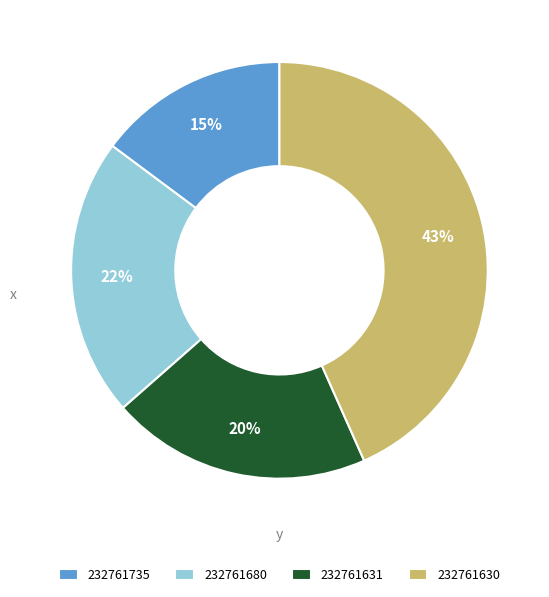

To the nearest percent, what is the difference between the 232761631 and 232761735 slice percentages?

5%